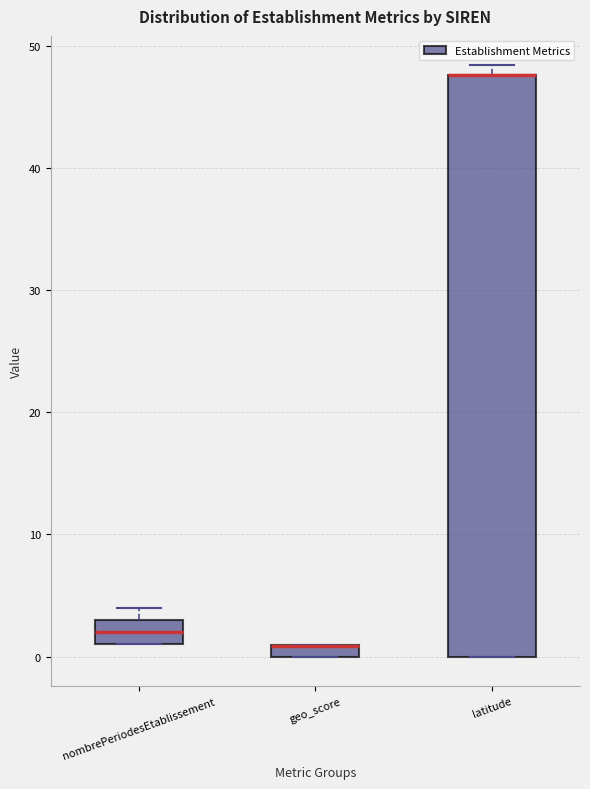

Which box is the tallest, from its lower edge to its upper edge?

latitude